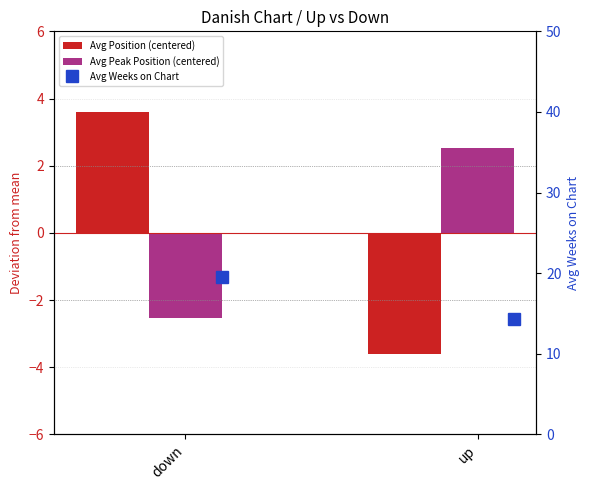

Which category has the lowest value in the Avg Peak Position (centered) series?

down